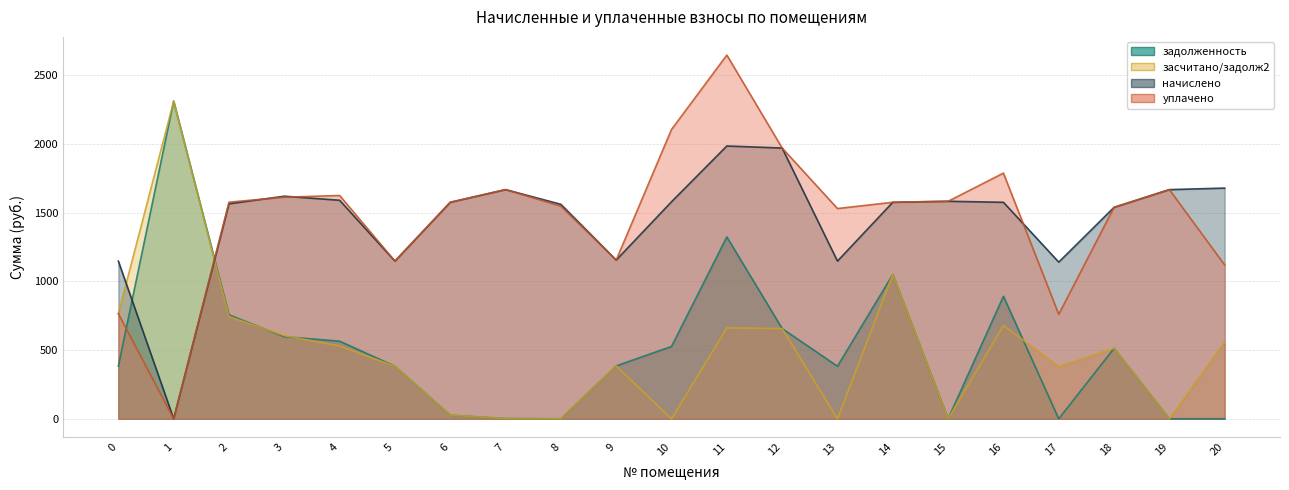

What is the total value across all series at 11?

6612.0